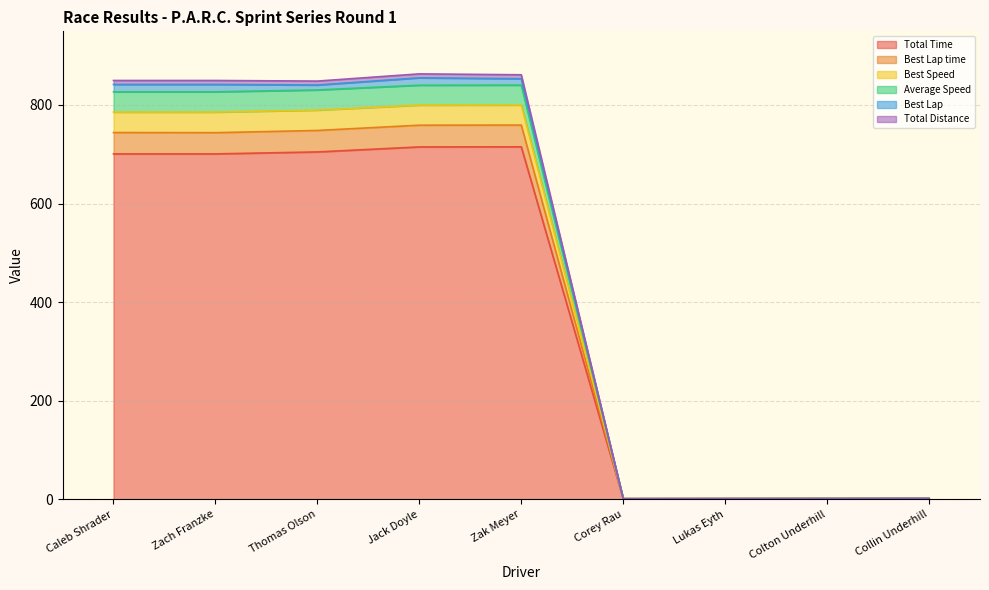

What position from the left is Caleb Shrader?

1